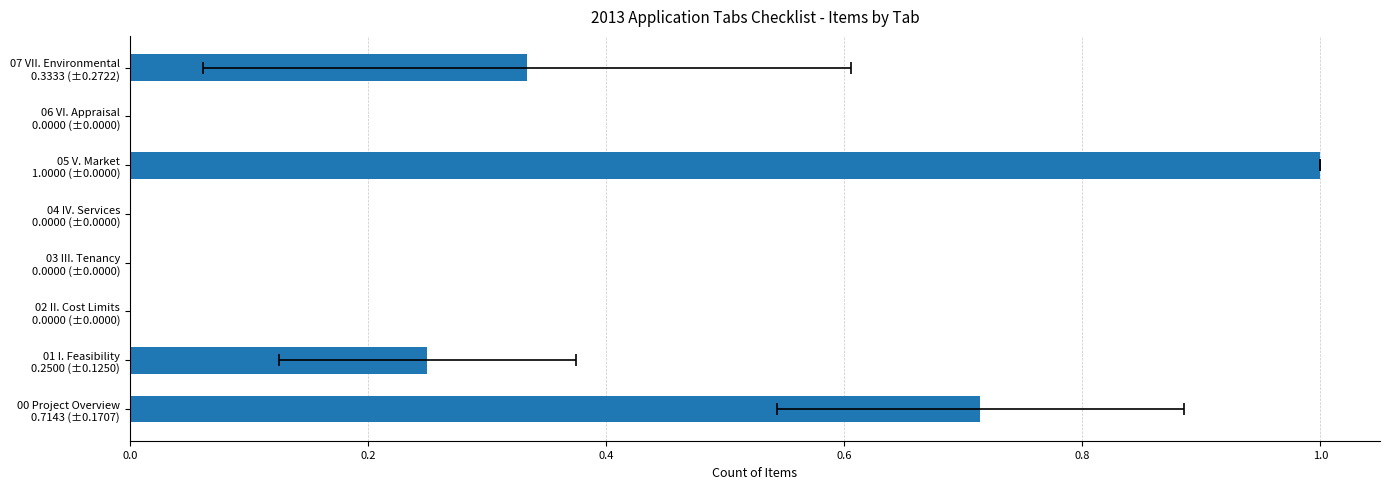

Does the chart contain any negative values?

No